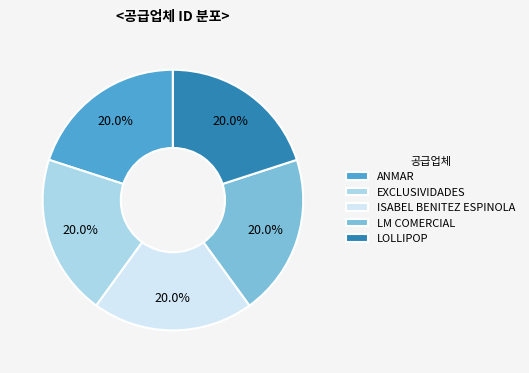

To the nearest percent, what portion does LM COMERCIAL represent?

20%